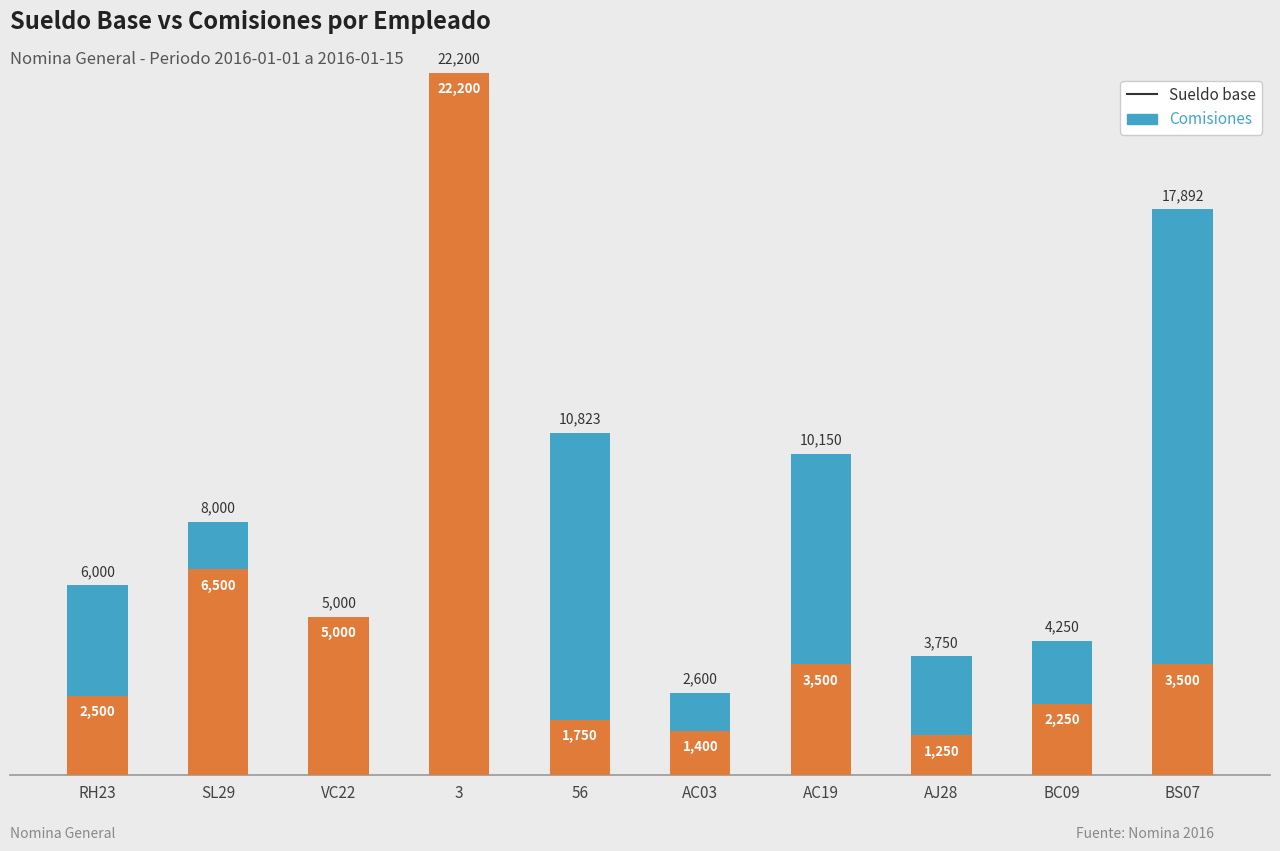

Where does the Sueldo base series first go above 3500?

SL29